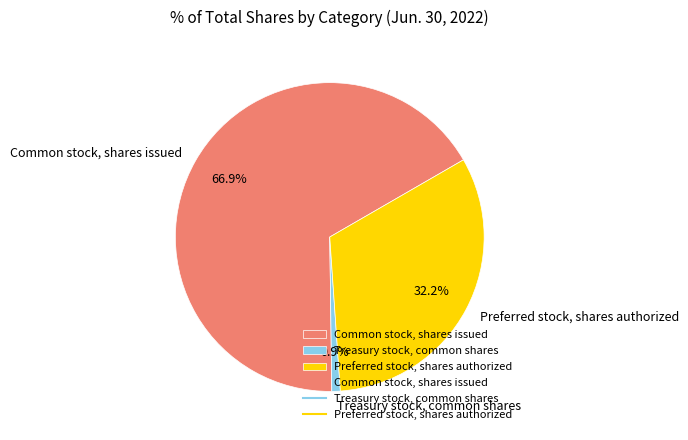

Which slice represents more than half of the pie?

Common stock, shares issued